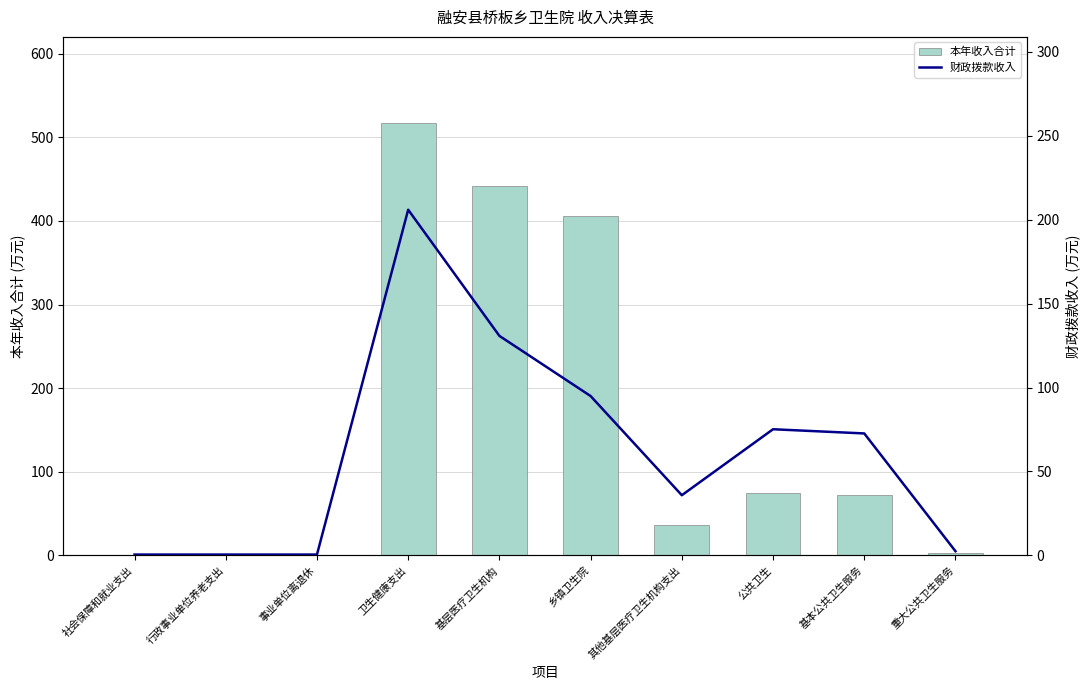

Reading left to right, extract all data points from this chart.

本年收入合计: 0.5	0.5	0.5	516.7	441.6	405.7	35.9	75.2	72.7	2.5
财政拨款收入: 0.5	0.5	0.5	205.9	130.8	94.9	35.9	75.2	72.7	2.5